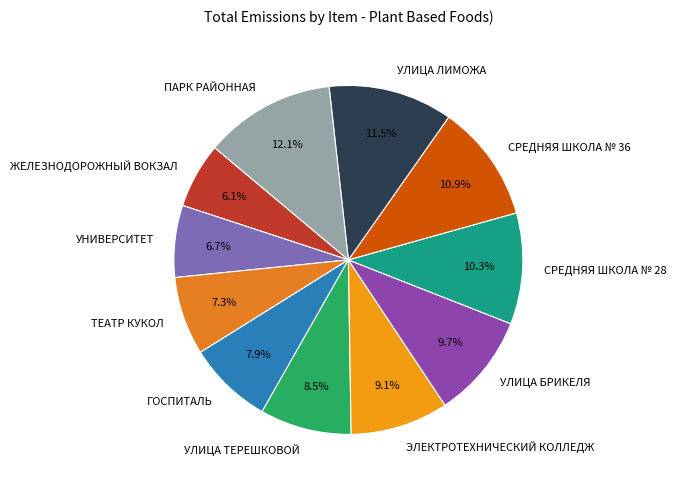

What is the ratio of the value at ТЕАТР КУКОЛ to the value at СРЕДНЯЯ ШКОЛА № 36?

0.7